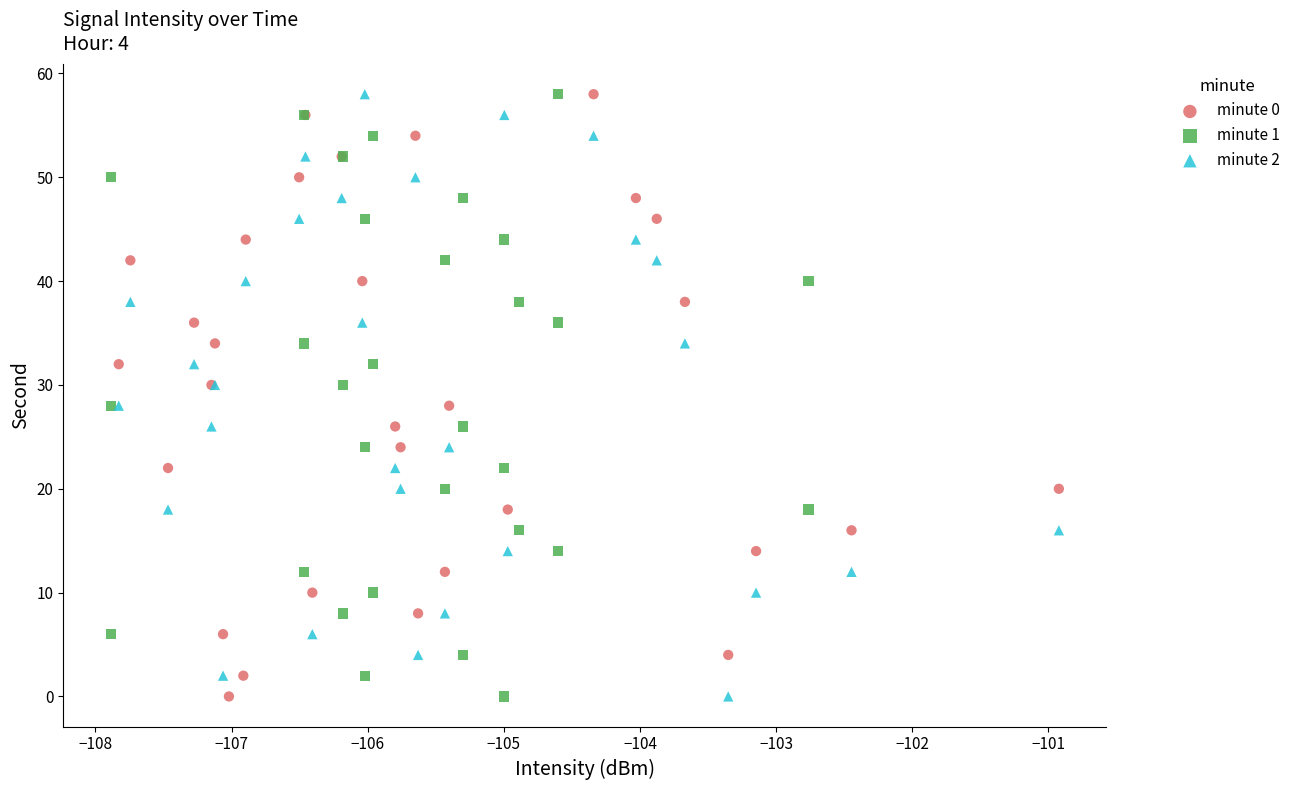

What are all the series names shown in the legend?

minute 0, minute 1, minute 2